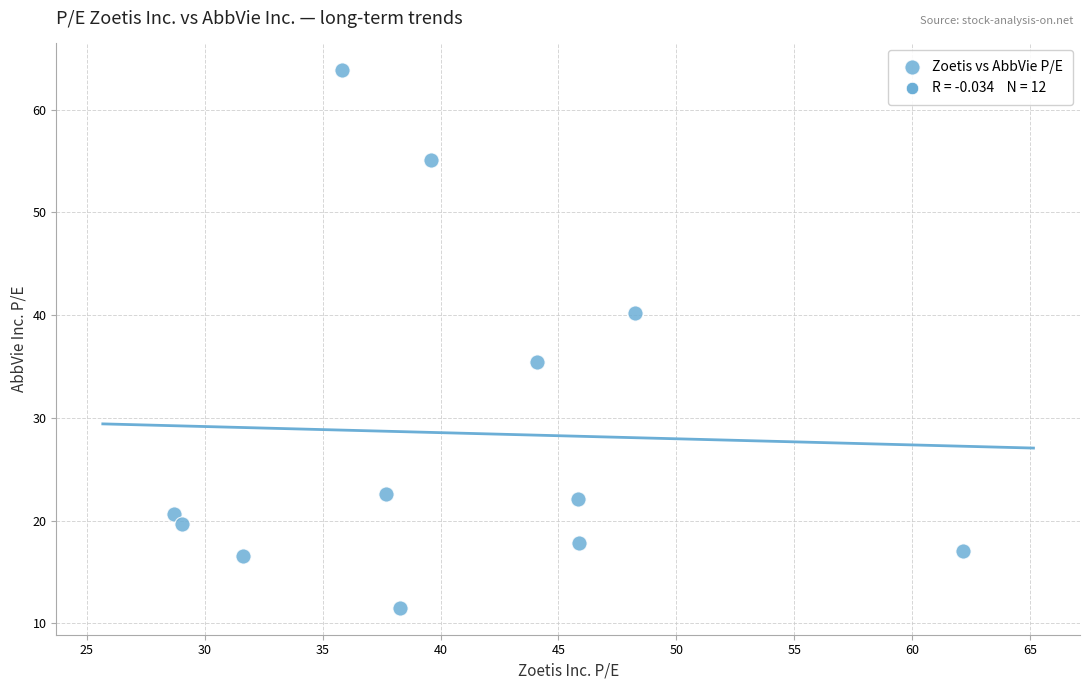

What Y value in the scatter plot is closest to 37?

35.5